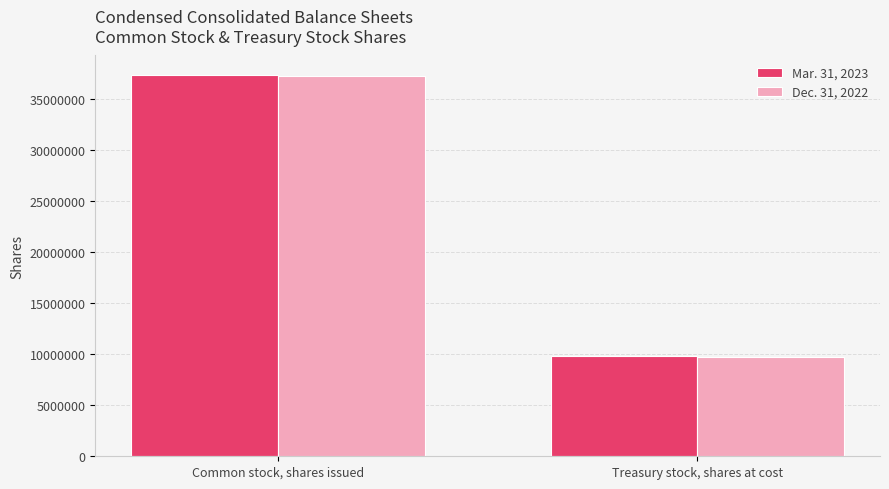

True or false: Dec. 31, 2022 has a value of 17080640 at Treasury stock, shares at cost.

False